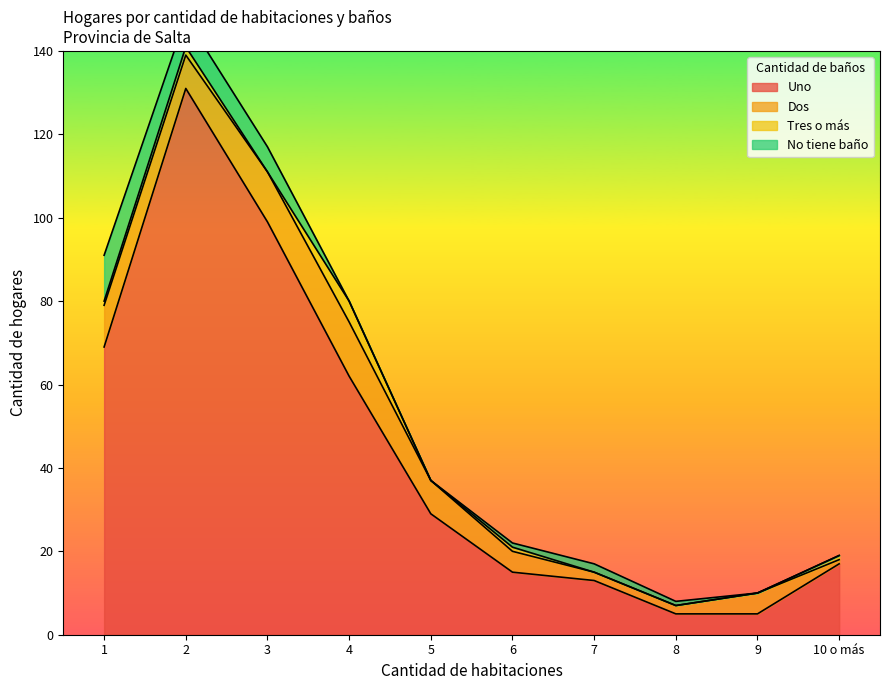

True or false: Uno has a value of 9 at 6.

False